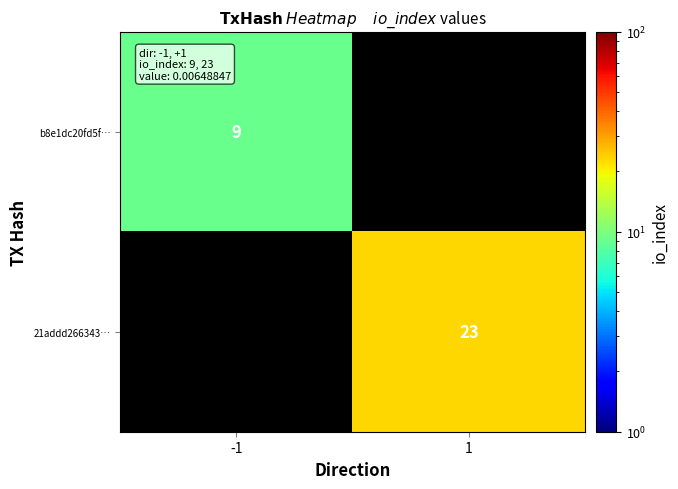

The b8e1dc20fd5f… series shows 3 at -1. True or false?

False